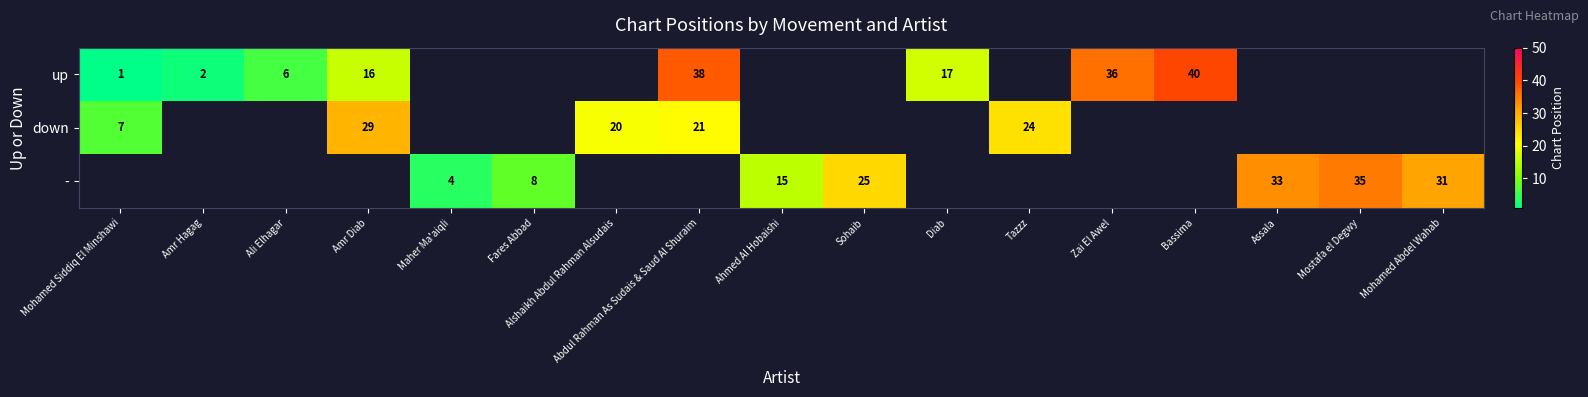

Which label corresponds to the largest value in the chart?

Bassima